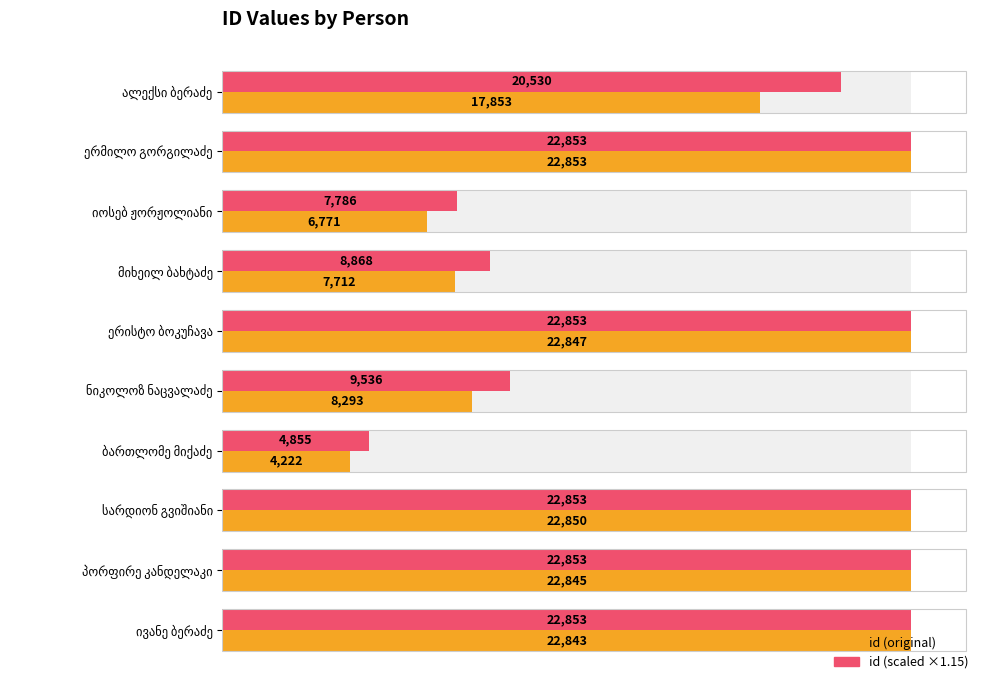

Is it true that id equals 4921.9 at მიხეილ ბახტაძე?

False